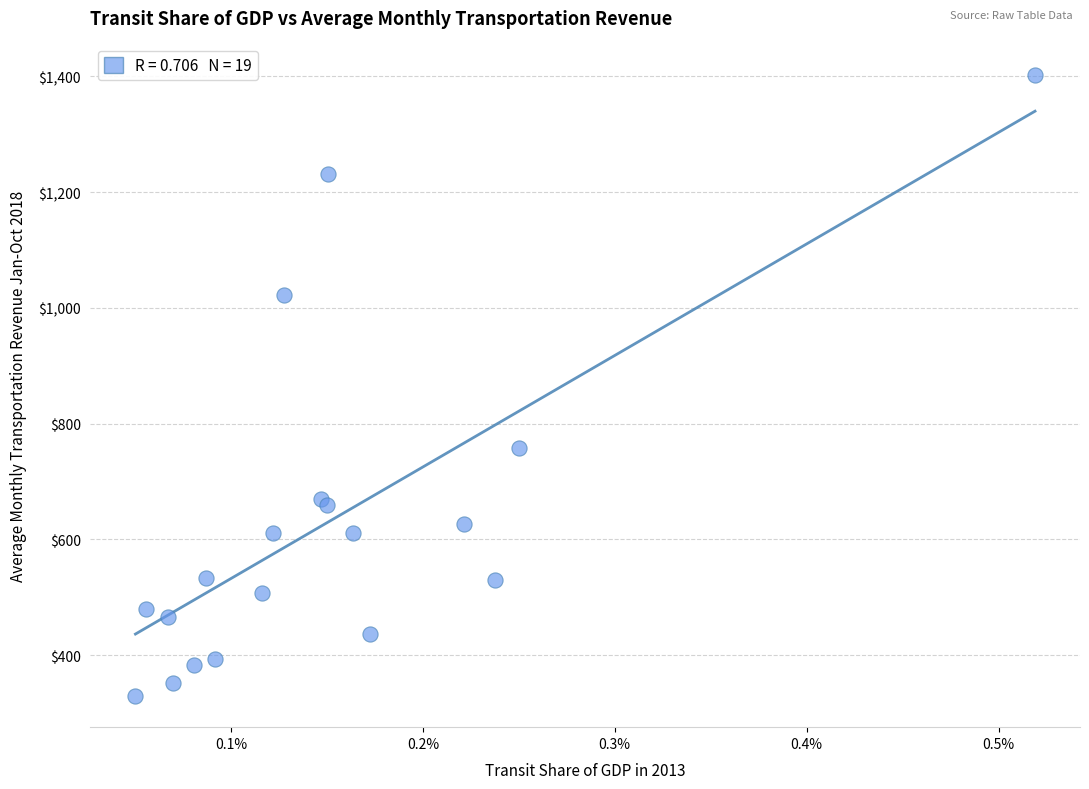

What Y value in the scatter plot is closest to 866?

758.3